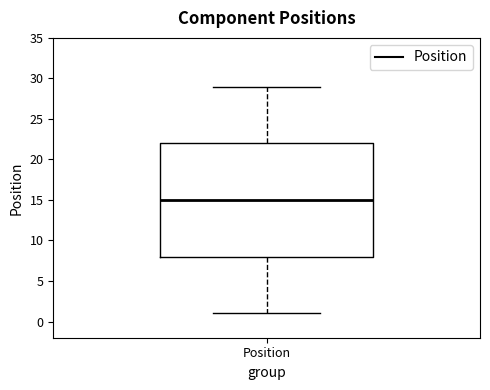

Where is the lower edge of the box for Position on the y-axis? The values are not printed on the chart, so give them approximately, as read against the axis.

8